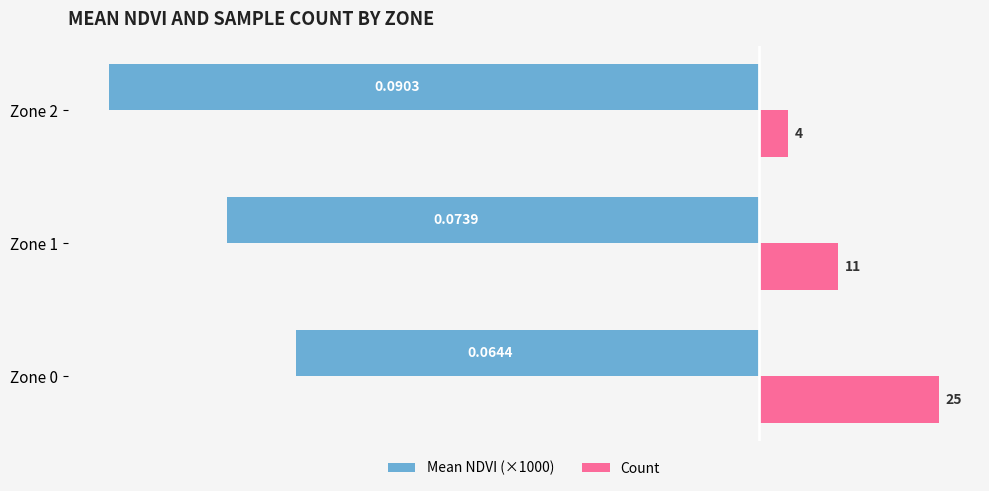

Which series has the largest range (max minus min)?

Mean NDVI (×1000)